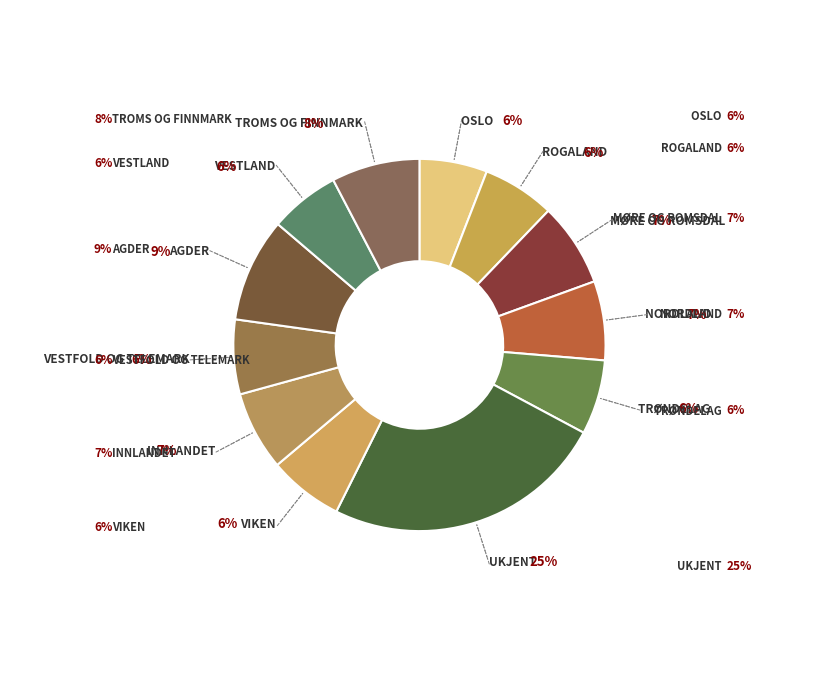

How many slices are in this pie chart?

12